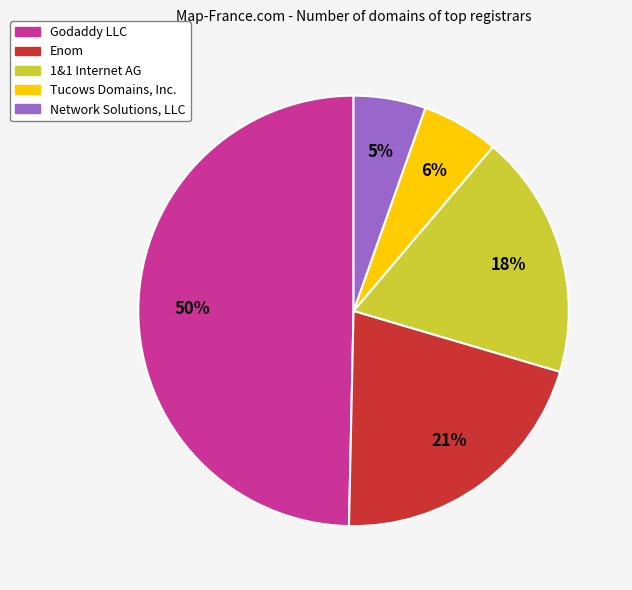

Is Enom the majority of the pie?

No